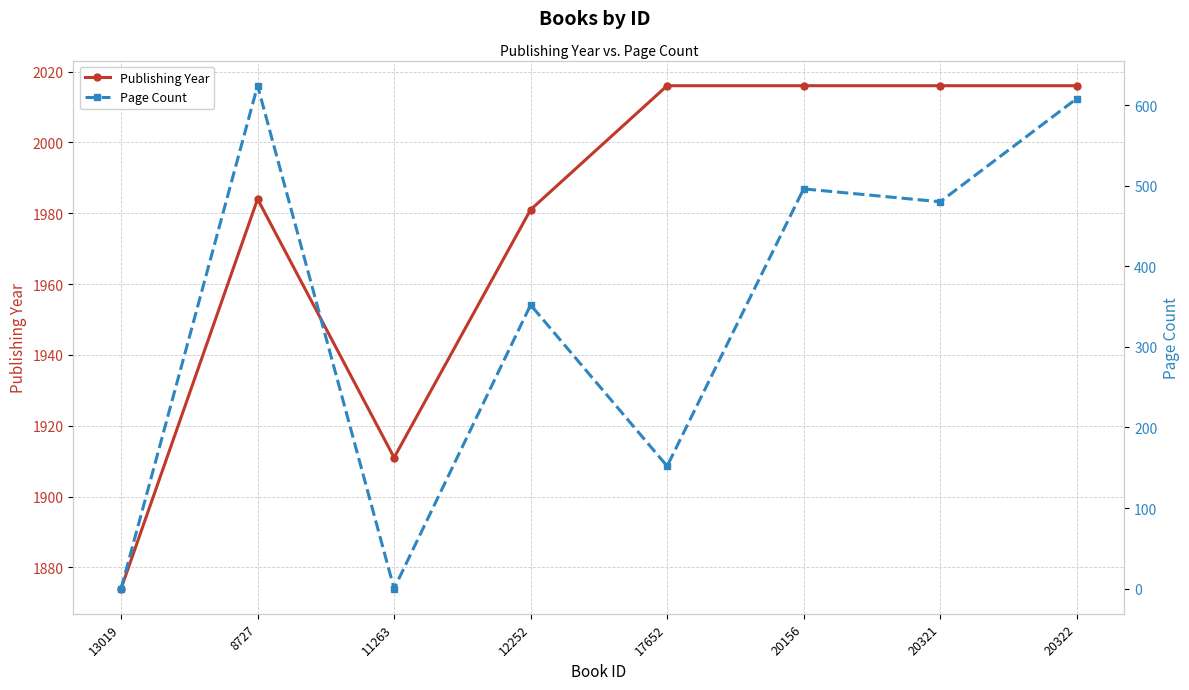

How many data points does each series have?

8